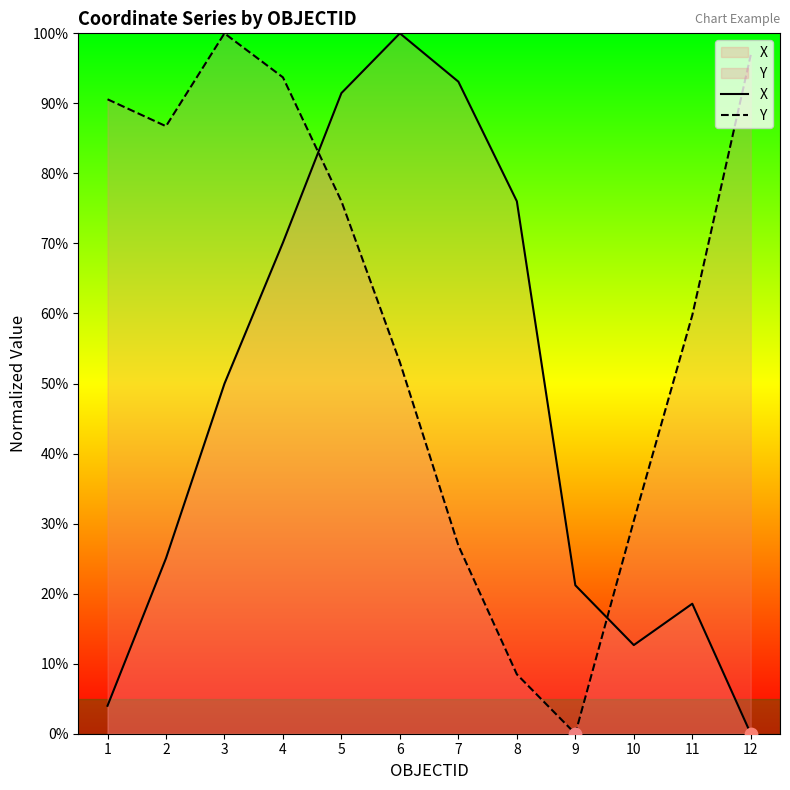

Which series contains the lowest Y value?

X